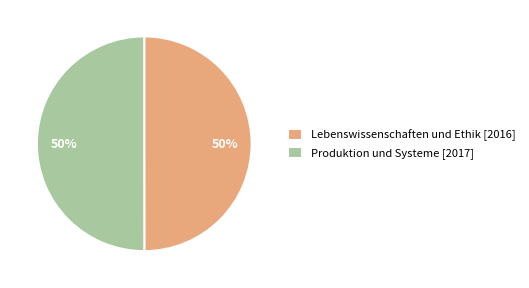

To the nearest percent, what percentage of the pie is Lebenswissenschaften und Ethik?

50%